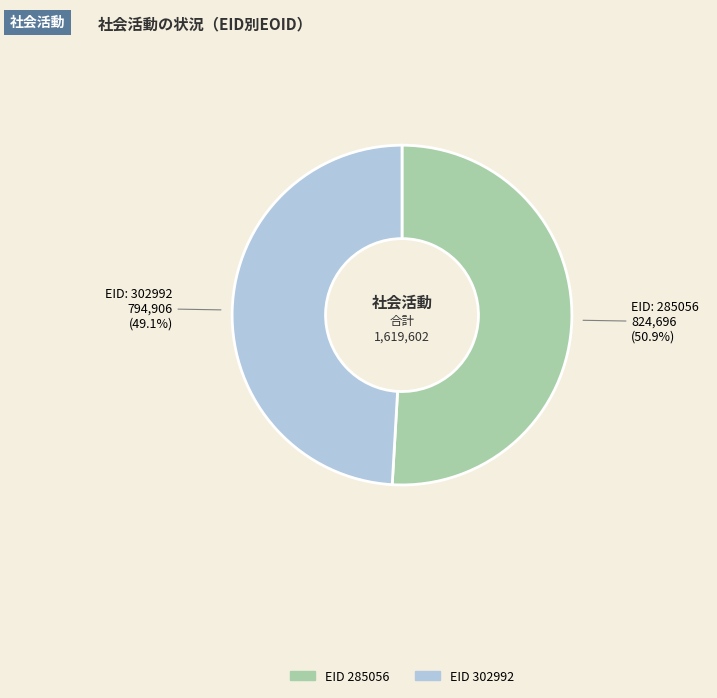

Is there any slice that represents more than half of the pie?

Yes